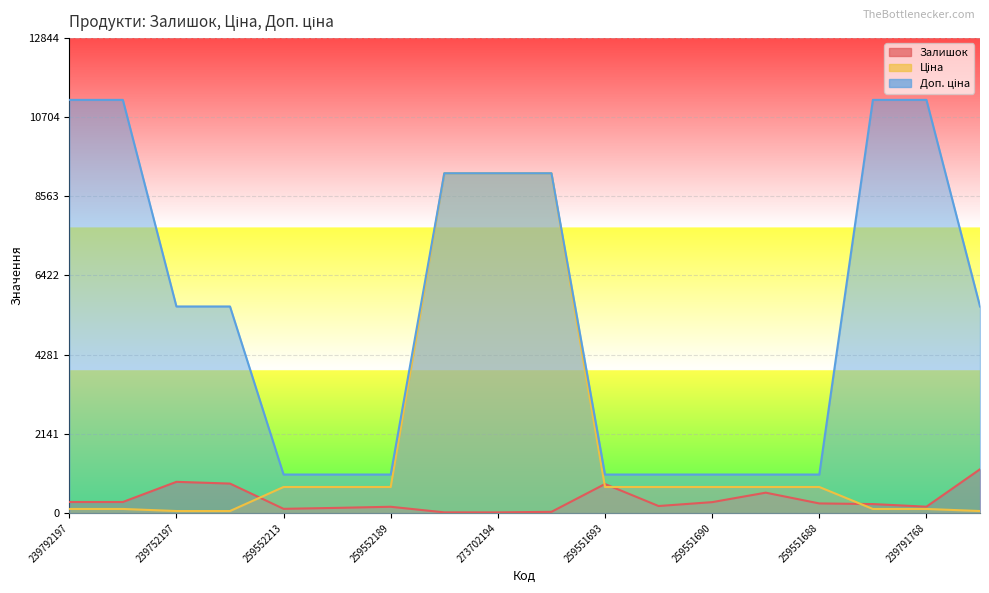

Read the Ціна value at 259552213.

705.5